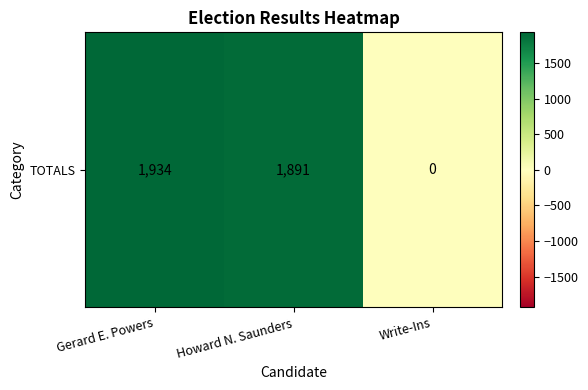

What is the difference between the maximum and second lowest values?

43